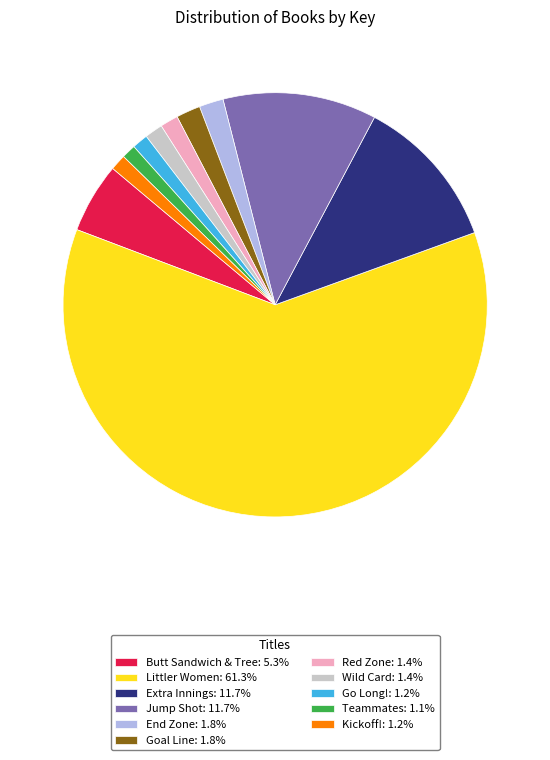

Is the sum of Teammates: 1.1% and End Zone: 1.8% greater than half?

No